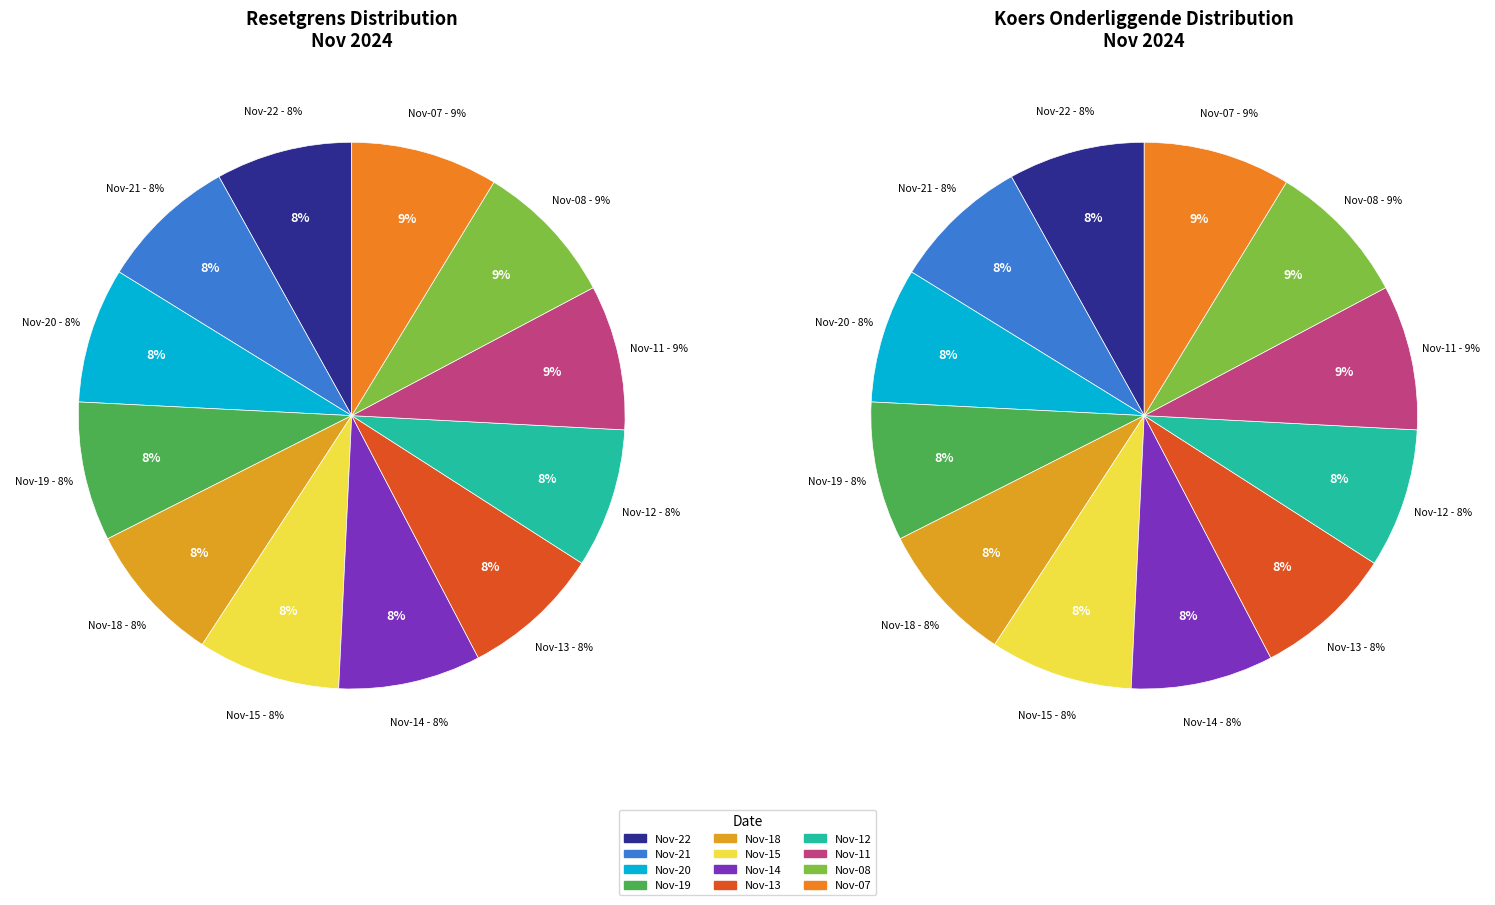

What is the change in value from 2024-11-22 to 2024-11-11?

+0.4